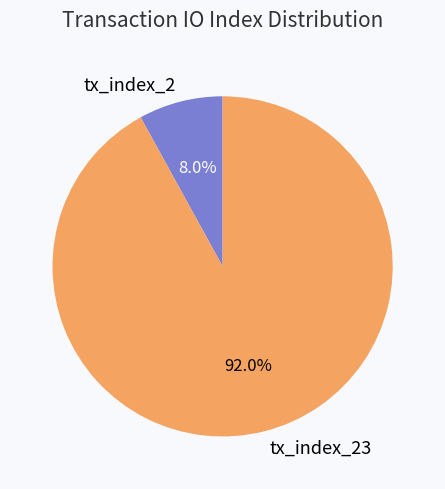

Rank the categories by value from lowest to highest.

tx_index_2, tx_index_23